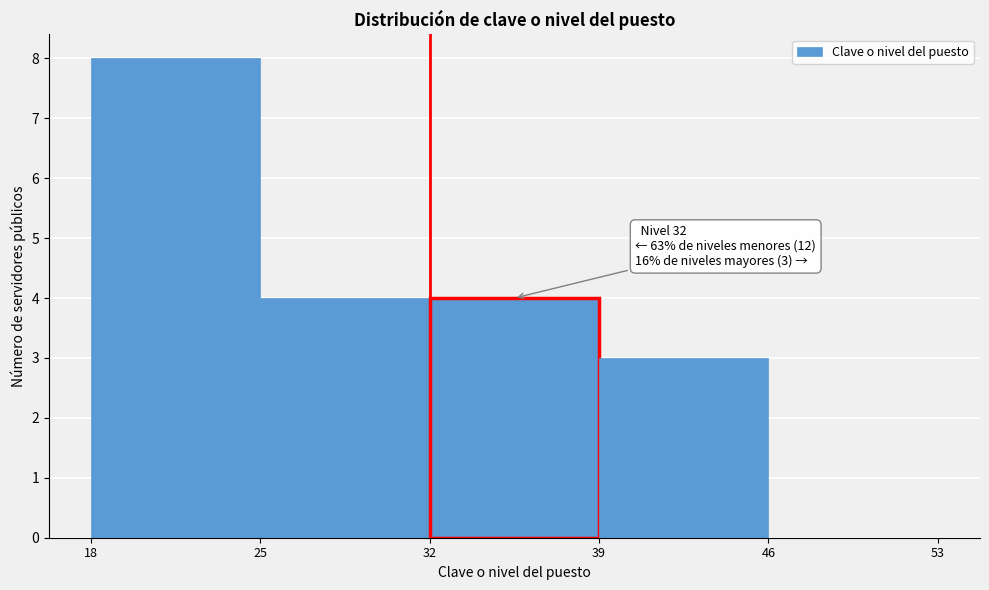

Which range on the x-axis has the tallest bar?

18 to 25